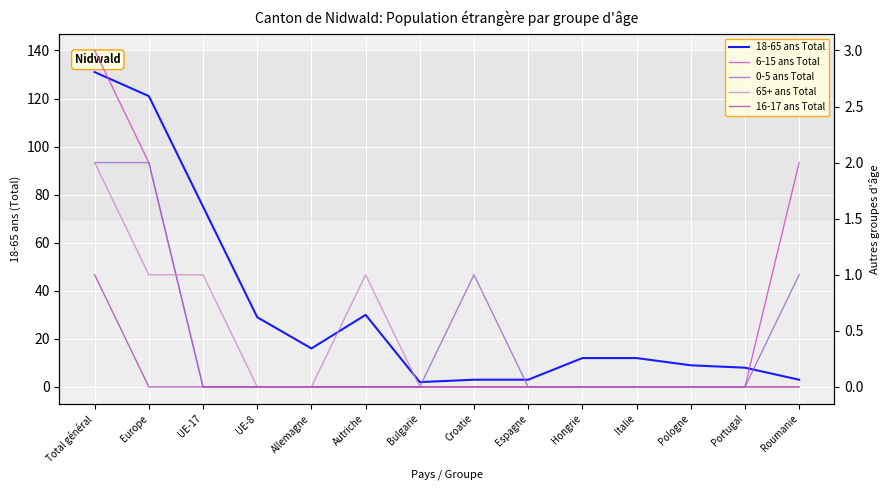

Where is 16-17 ans Total nearest to the value 0?

Europe